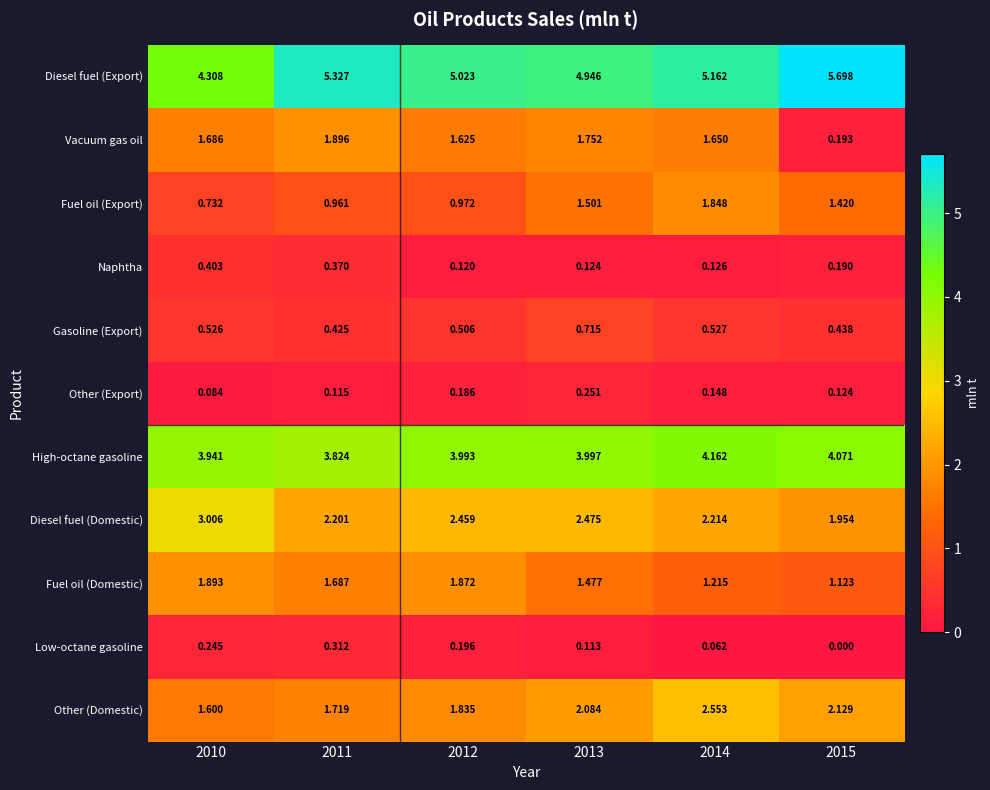

Which series has the widest spread of values?

Vacuum gas oil